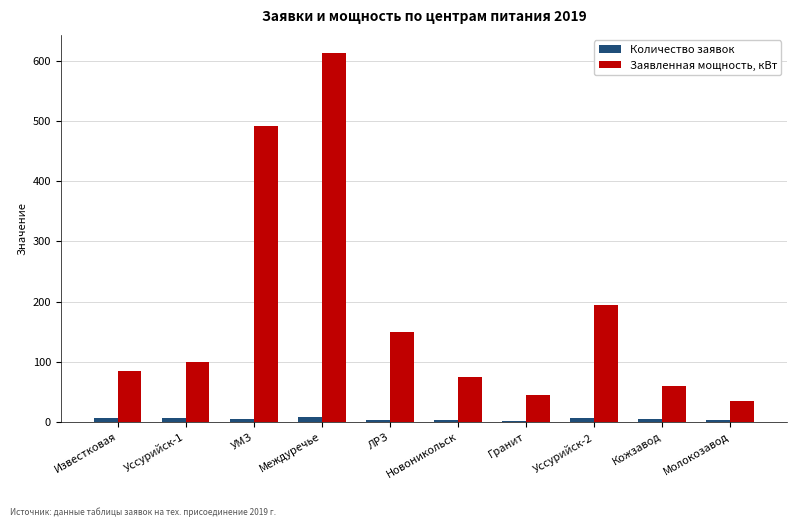

At which category is the sum across all series the highest?

Междуречье